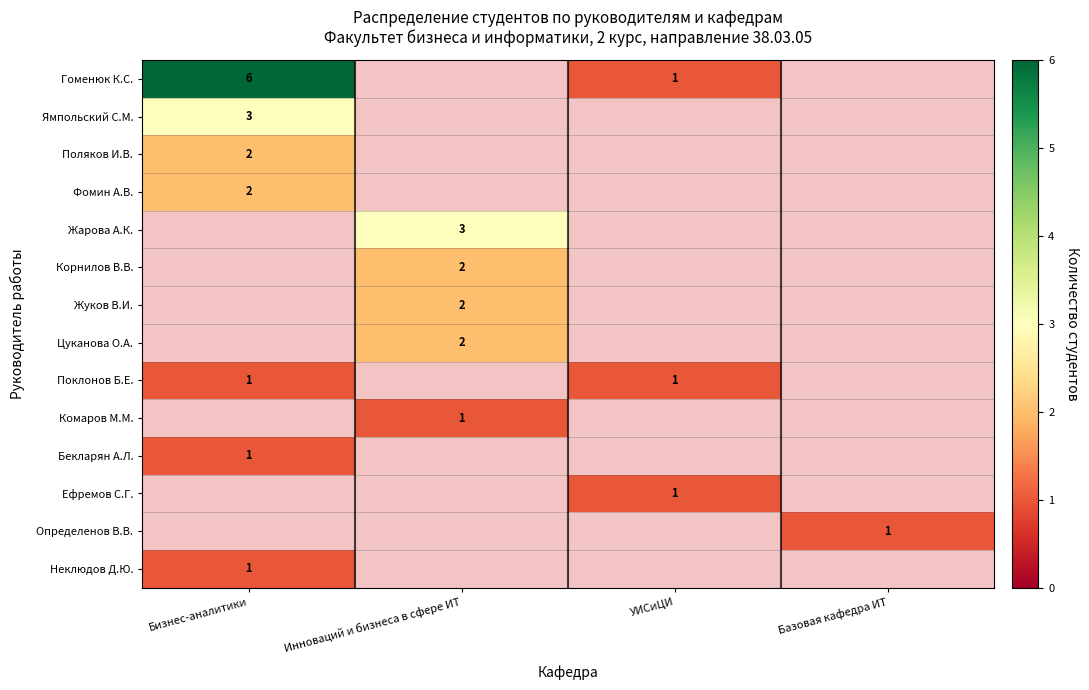

True or false: Неклюдов Д.Ю. has a value of 0 at Бизнес-аналитики.

False